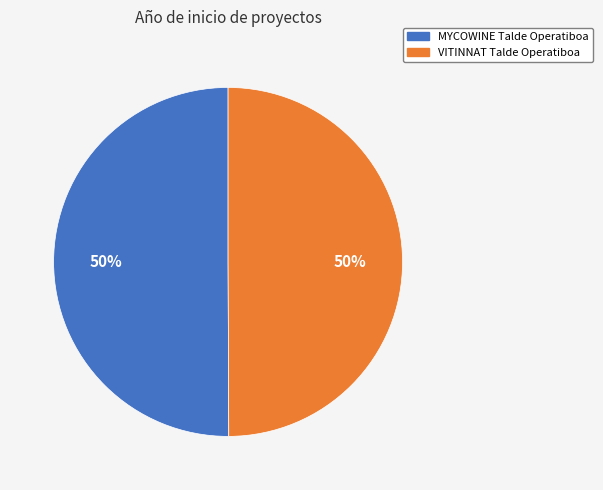

Count the number of slices in the pie.

2